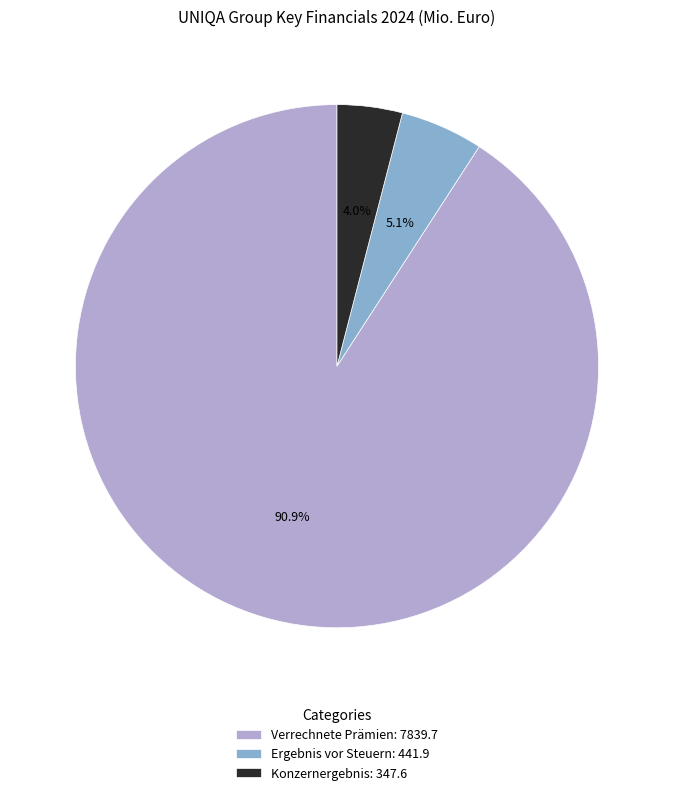

What percentage is the Konzernergebnis slice, to the nearest percent?

4%